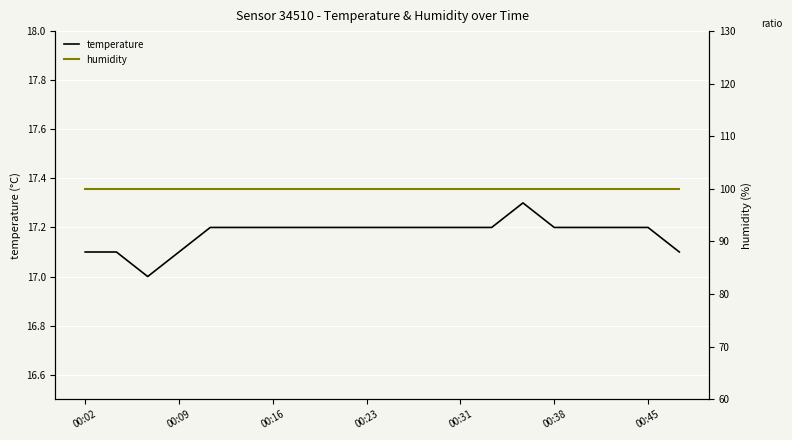

The temperature series shows 17.2 at 00:23. True or false?

True